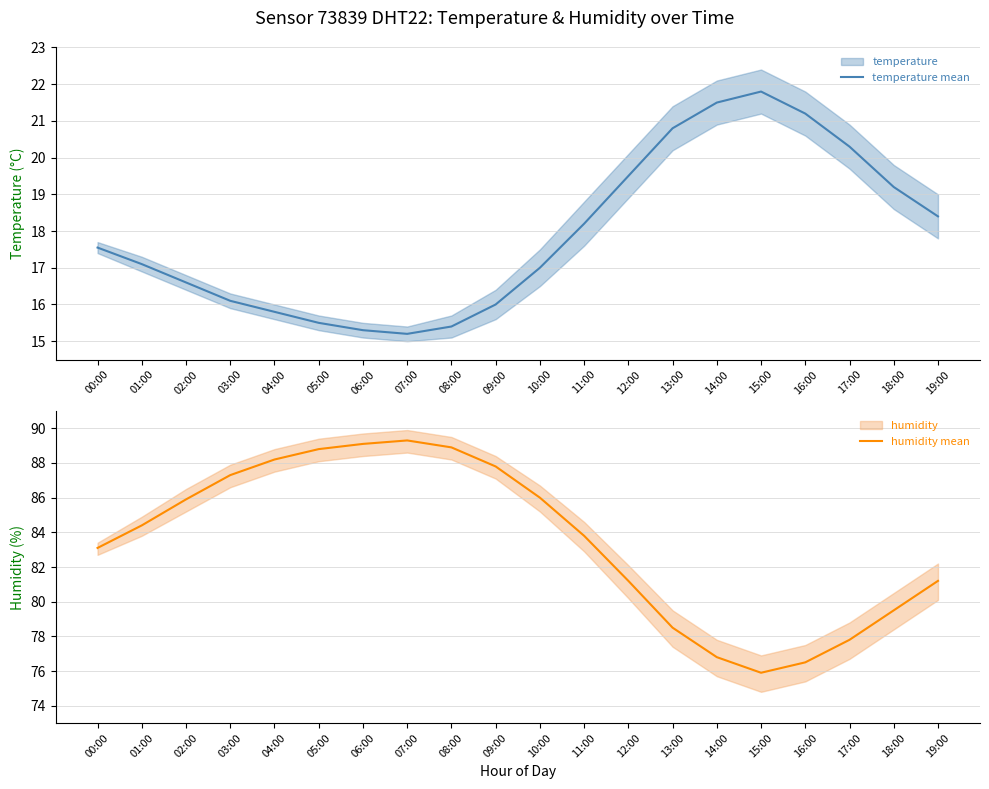

Is it true that humidity mean equals 130.1 at 19:00?

False